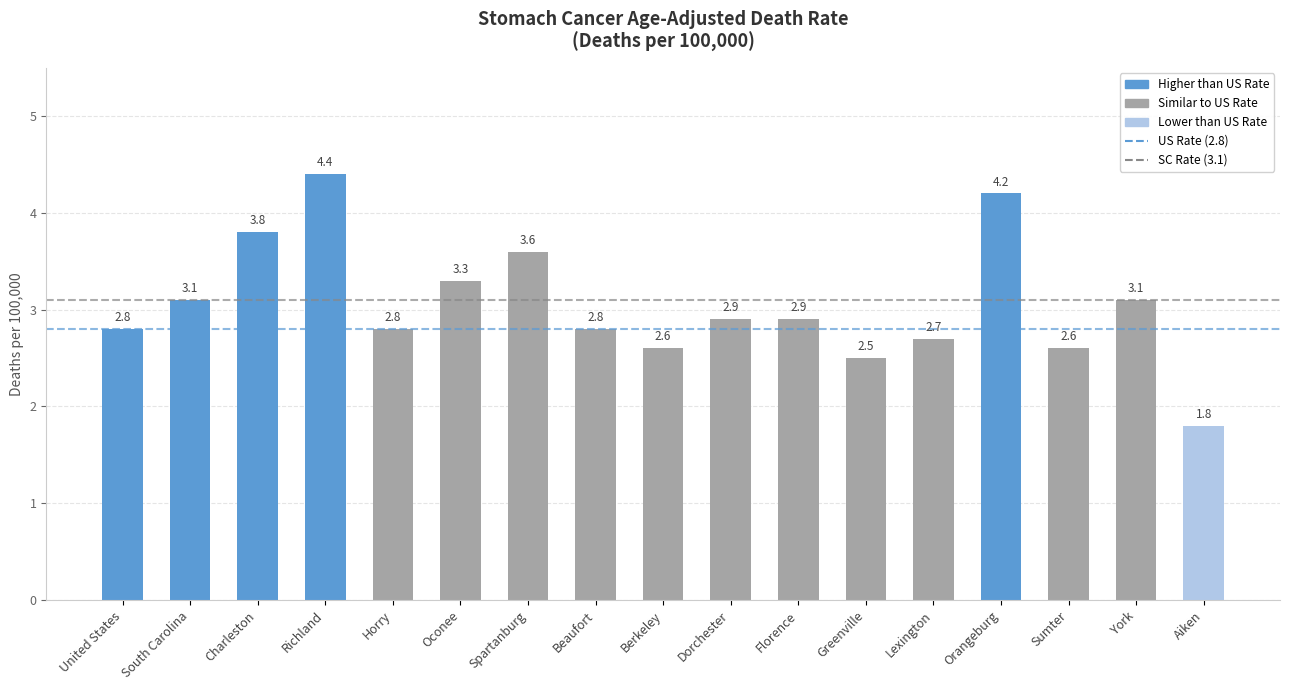

True or false: the data shows 2.6 at Sumter.

True